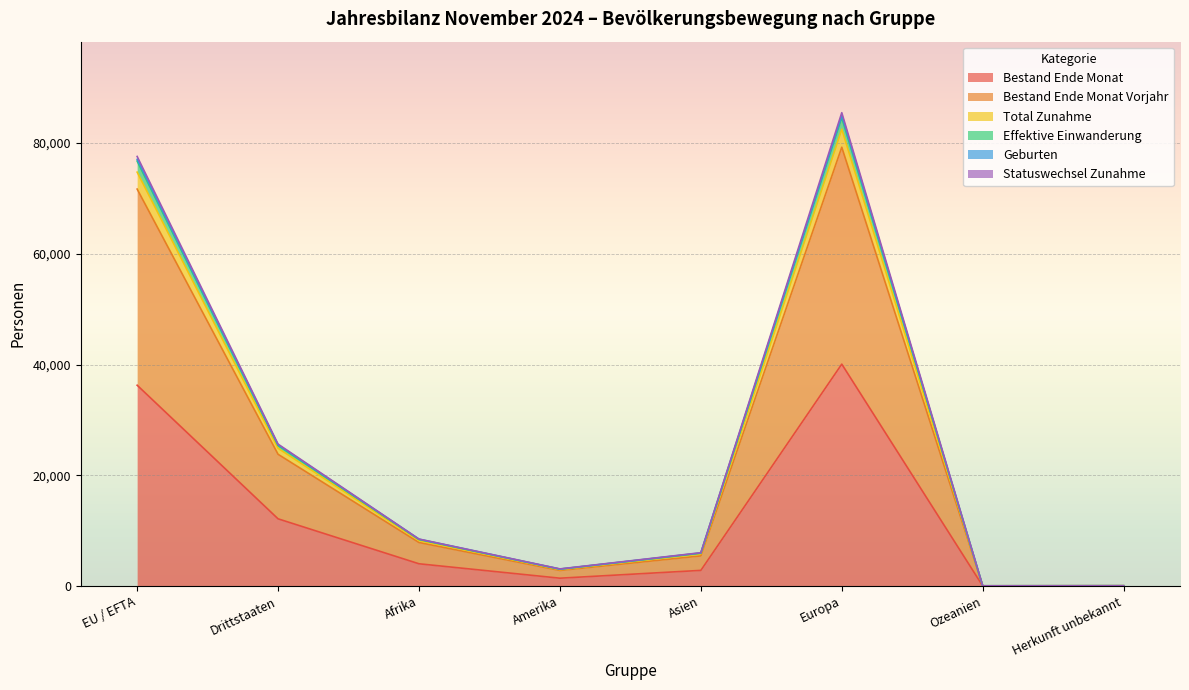

How many values in the Geburten series exceed 8463?

3